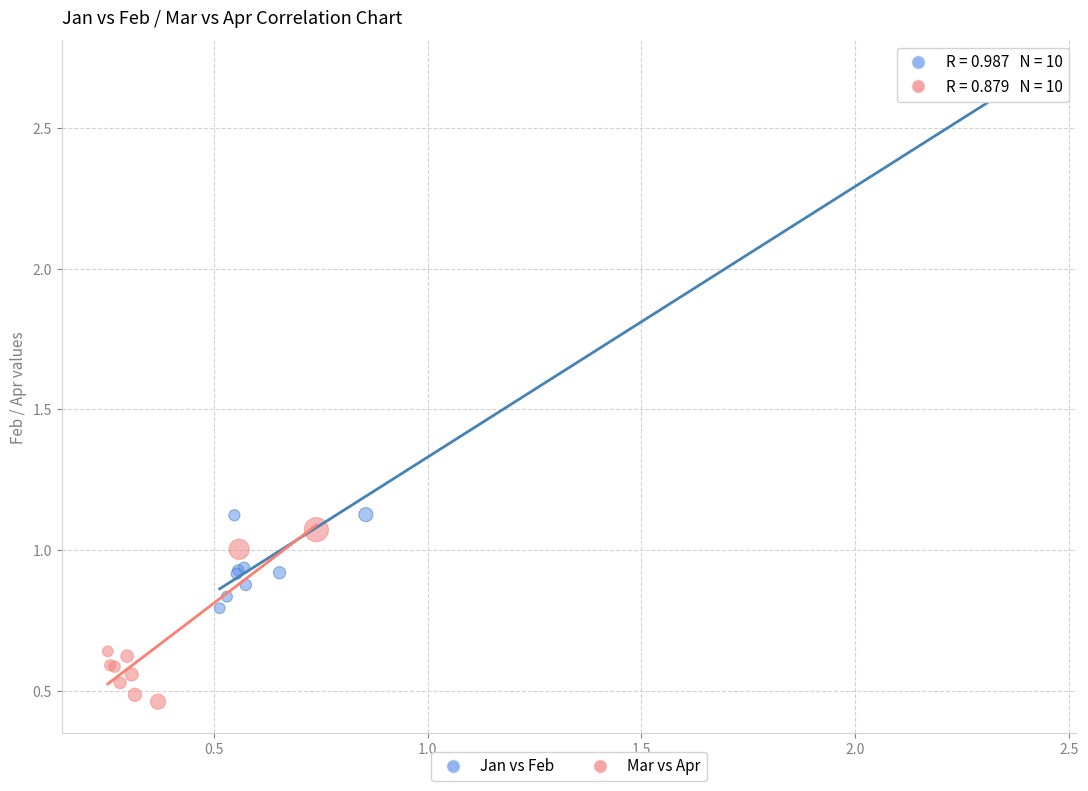

What are all the series names shown in the legend?

Jan vs Feb, Mar vs Apr